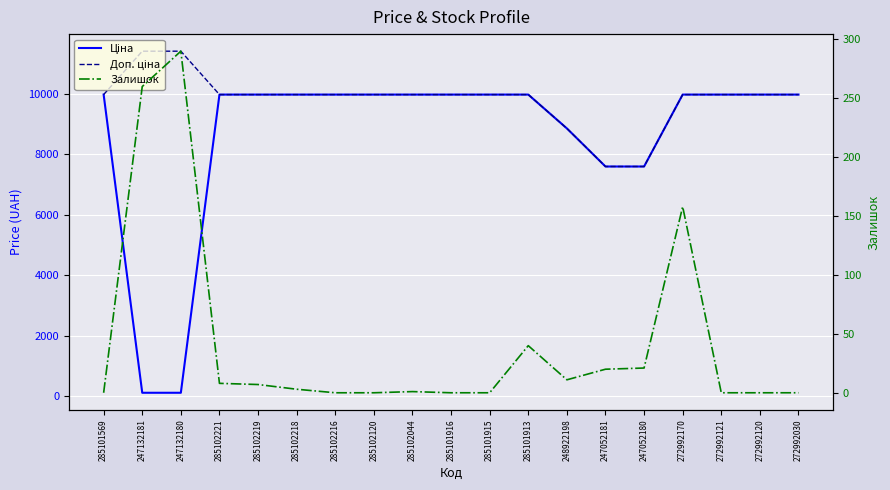

At which category is the sum across all series the highest?

272992170